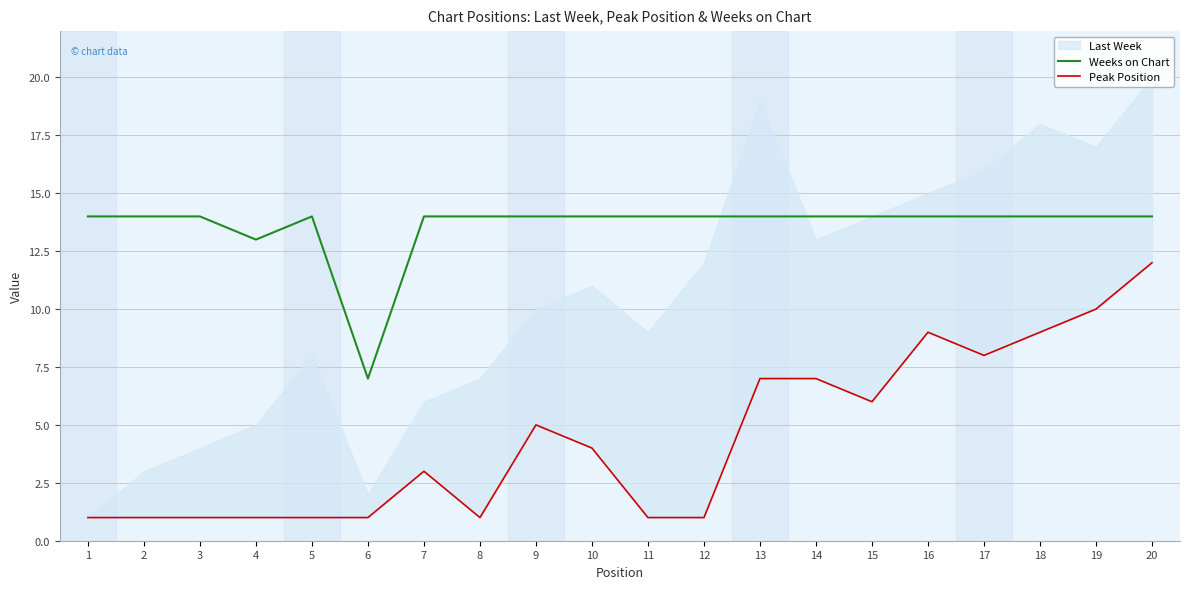

What is the maximum value shown in the chart?

14